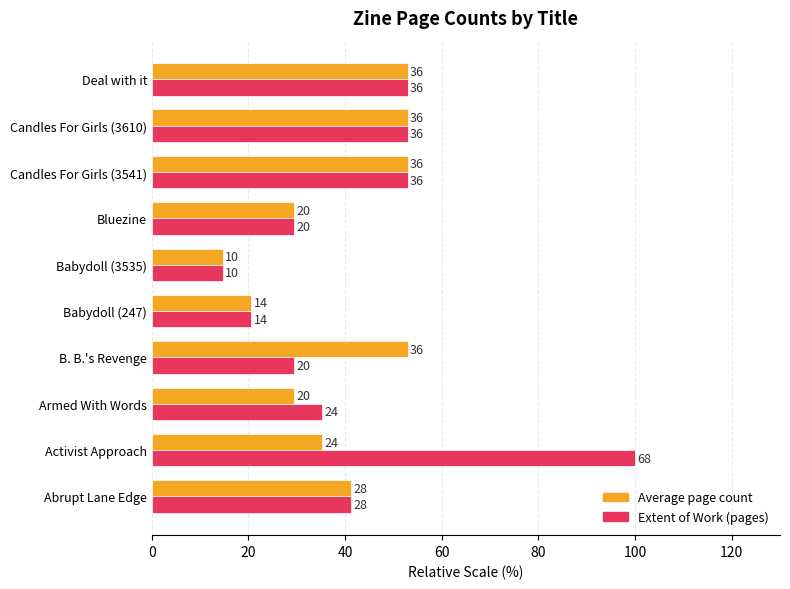

What are all the series names shown in the legend?

Average page count, Extent of Work (pages)